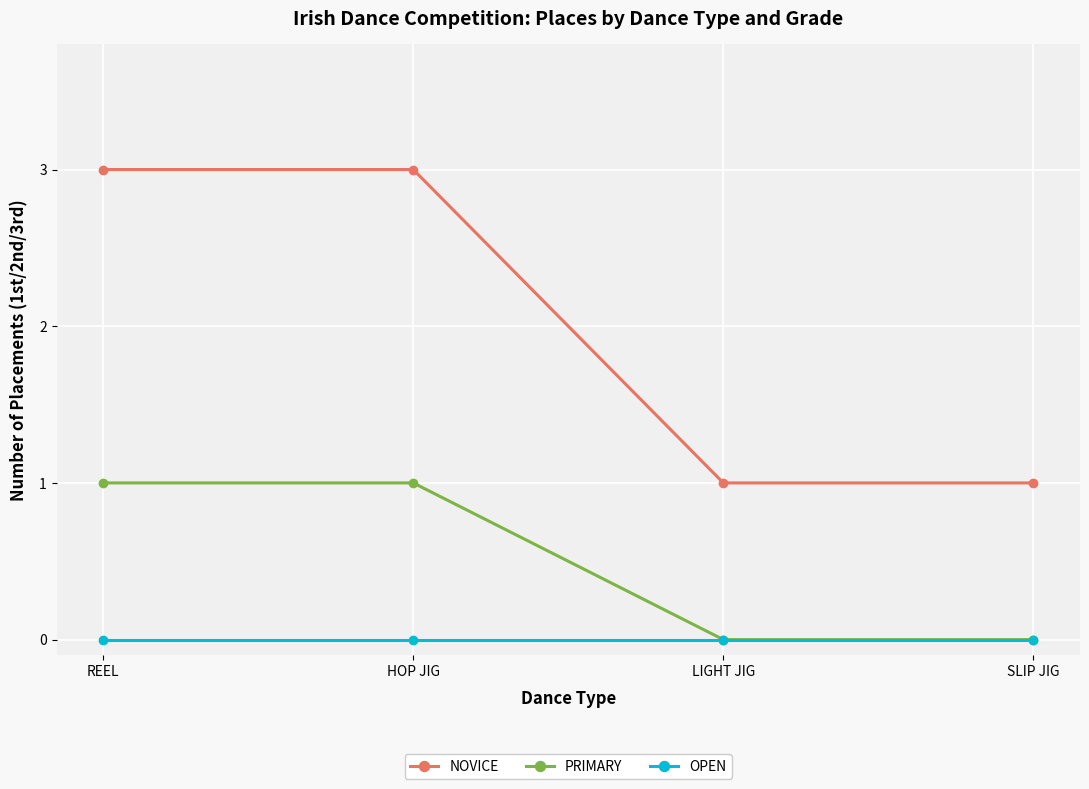

How many NOVICE values are between 1 and 3?

4